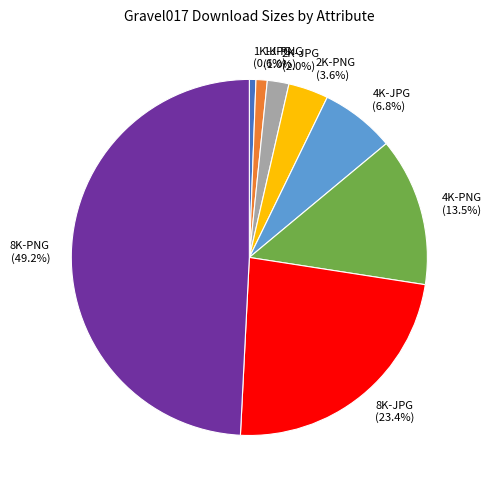

Count the number of slices in the pie.

8